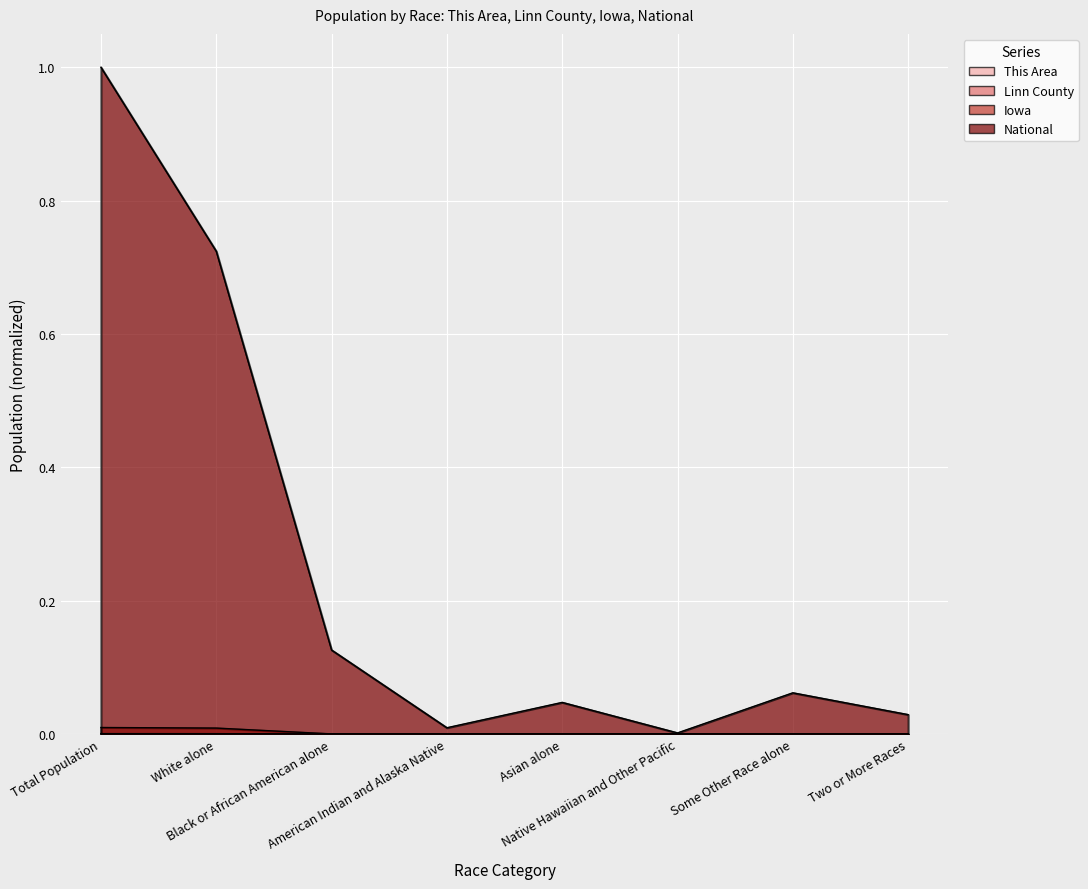

What is the greatest value displayed?

1.0